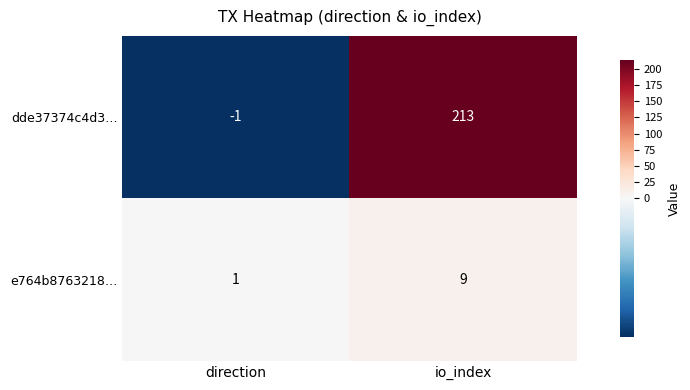

At which label is dde37374c4d3… closest to 106?

direction